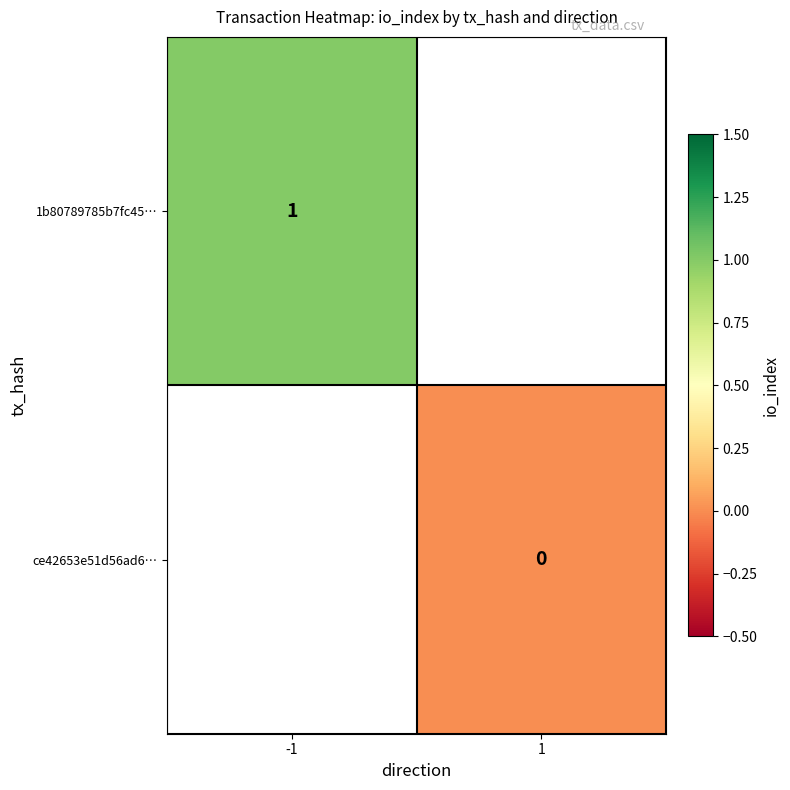

Is the value of ce42653e51d56ad6… at 1 greater than the value of 1b80789785b7fc45… at -1?

No